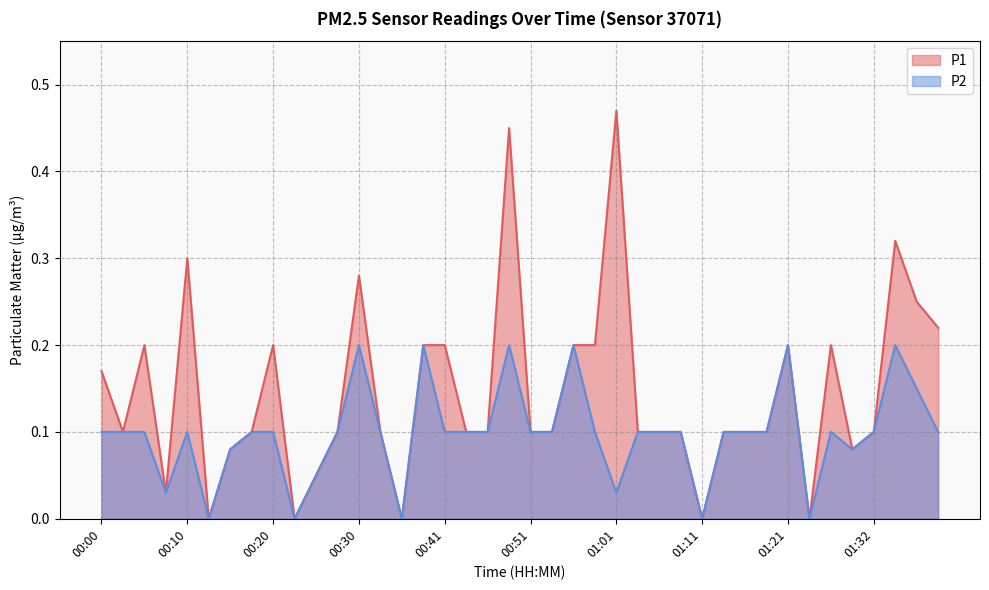

Rank the series by their average value, from highest to lowest.

P1, P2